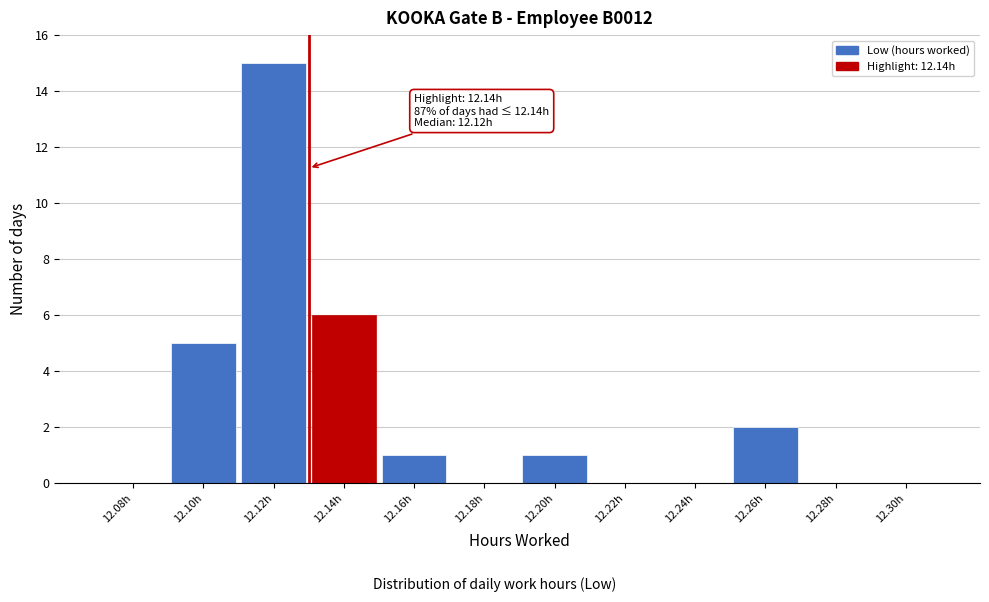

Reading left to right, transcribe all the data shown in this chart.

12.08h=0	12.10h=5	12.12h=15	12.14h=6	12.16h=1	12.18h=0	12.20h=1	12.22h=0	12.24h=0	12.26h=2	12.28h=0	12.30h=0